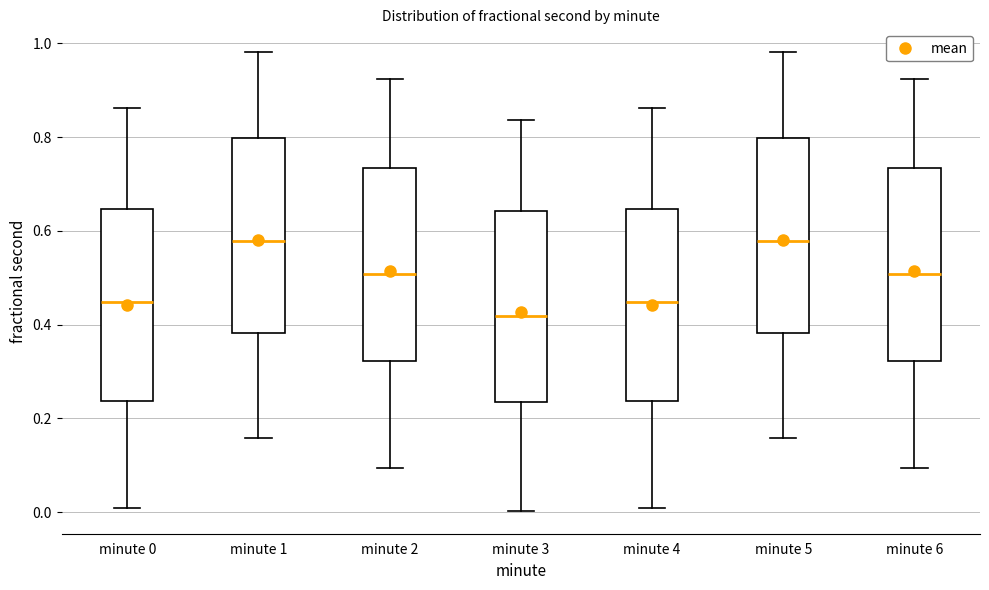

Where does the lower whisker of the box for minute 0 end on the y-axis? The values are not printed on the chart, so give them approximately, as read against the axis.

0.00